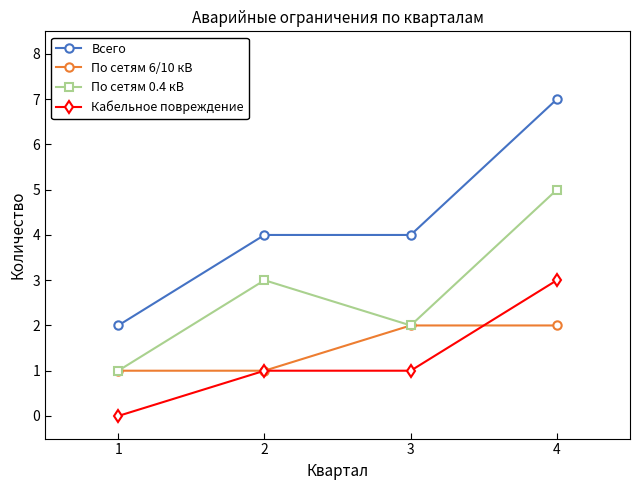

What is the sum of the Всего values at 1 and 4?

9